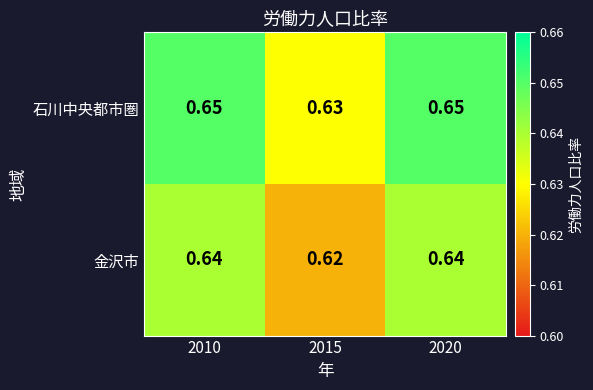

Rank the series by their maximum value, from lowest to highest.

金沢市, 石川中央都市圏